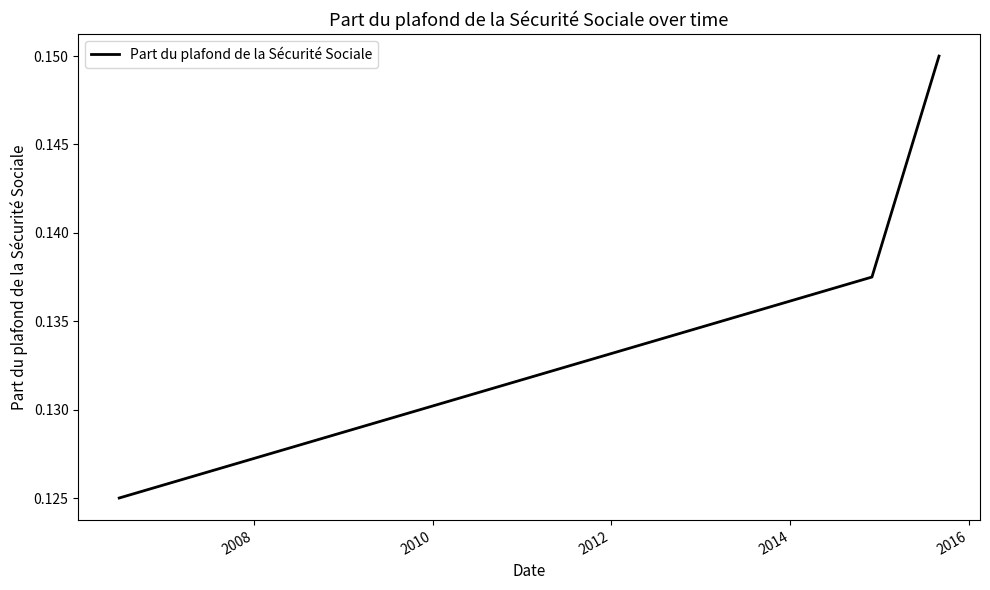

What is the sum of all values?

0.4